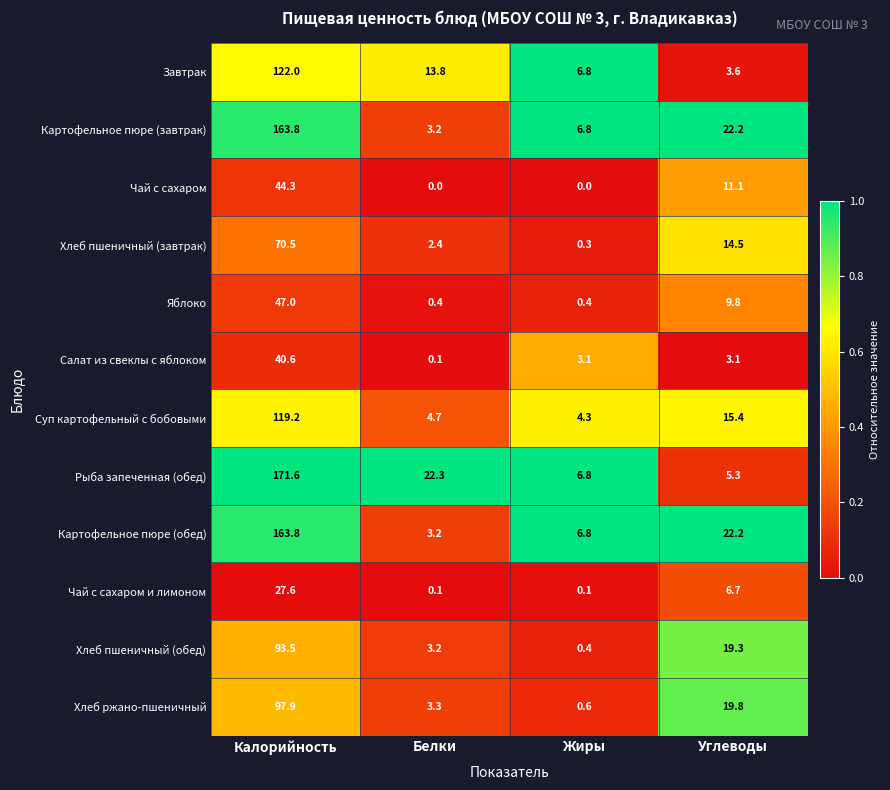

Which category has the lowest value in the Хлеб пшеничный (завтрак) series?

Жиры